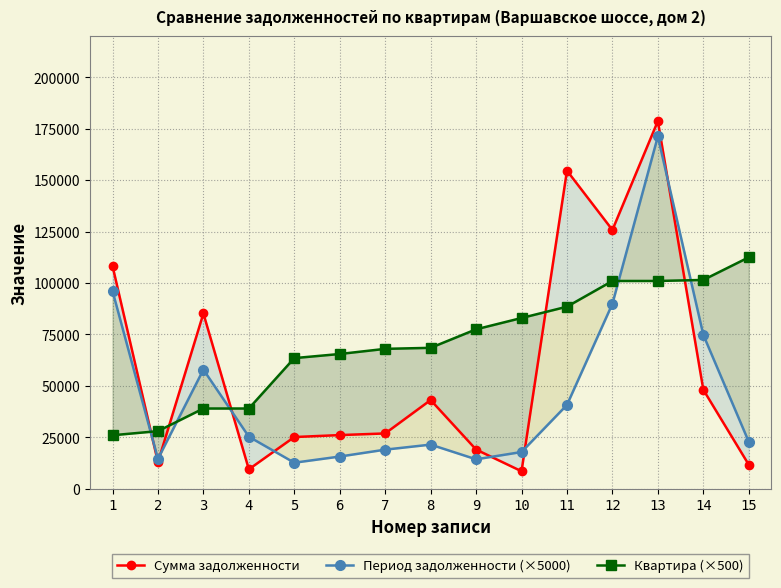

What is the value of the Квартира (×500) point at the 5th from the left?

63500.0